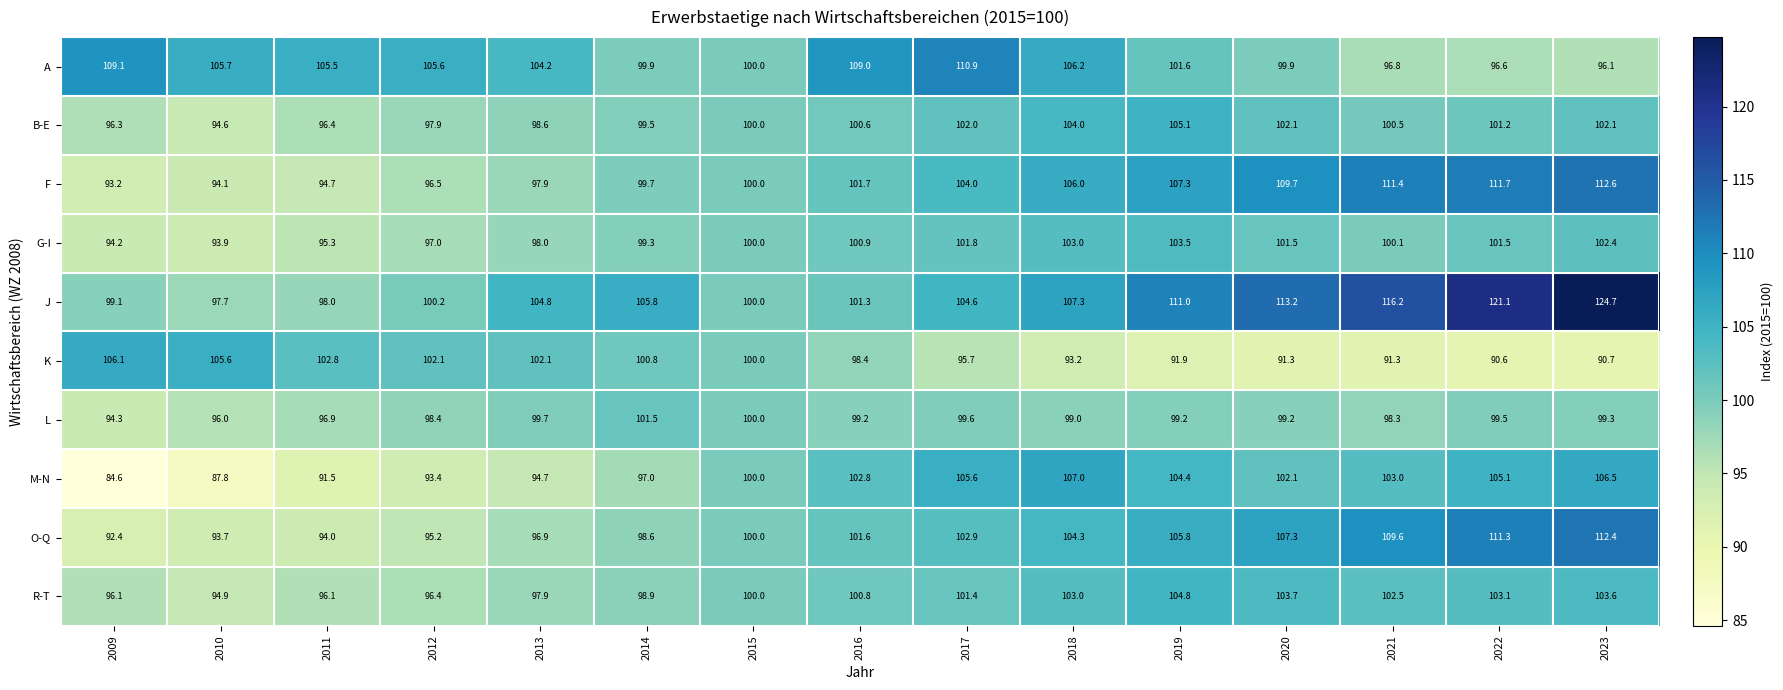

At which category does the chart reach its peak across all series?

2023